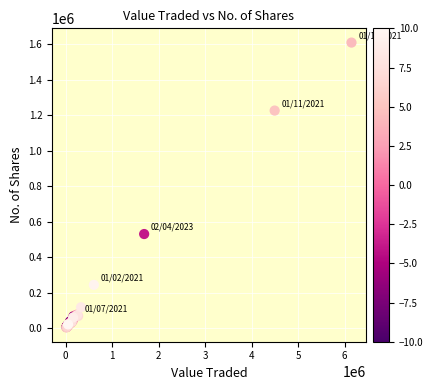

What Y value in the scatter plot is closest to 805964?

529760